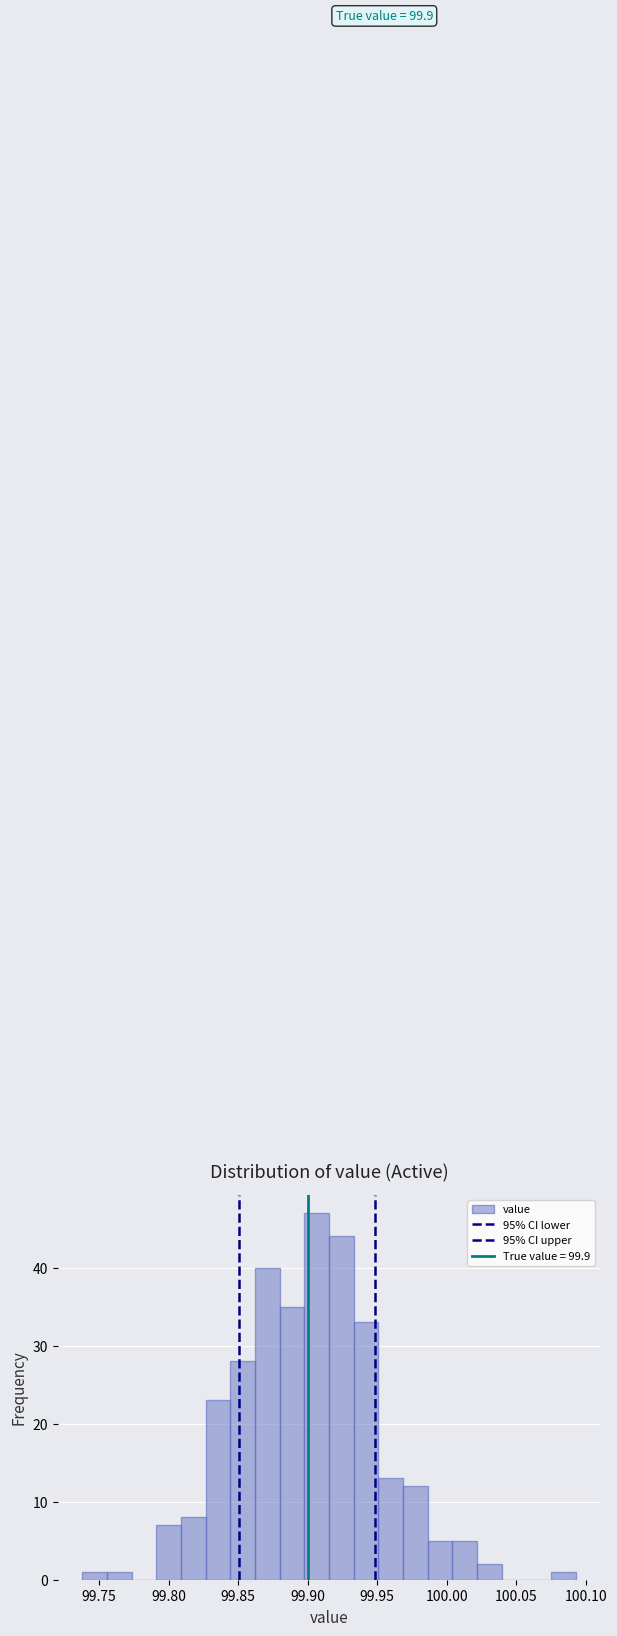

Around what value on the x-axis is the tallest bar? Give the approximate position of its centre, as read against the axis.

99.905